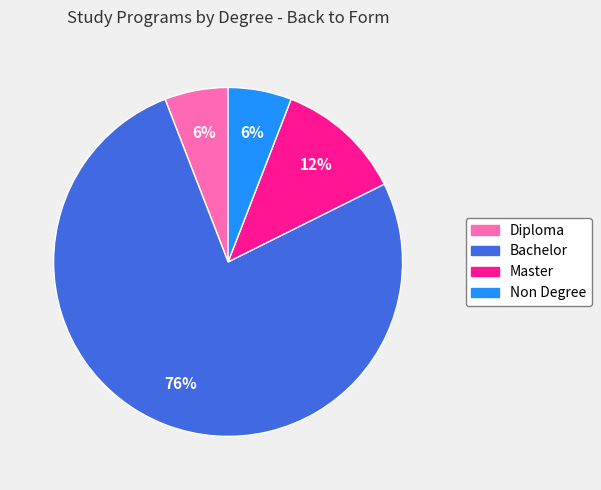

To the nearest percent, what portion does Non Degree represent?

6%